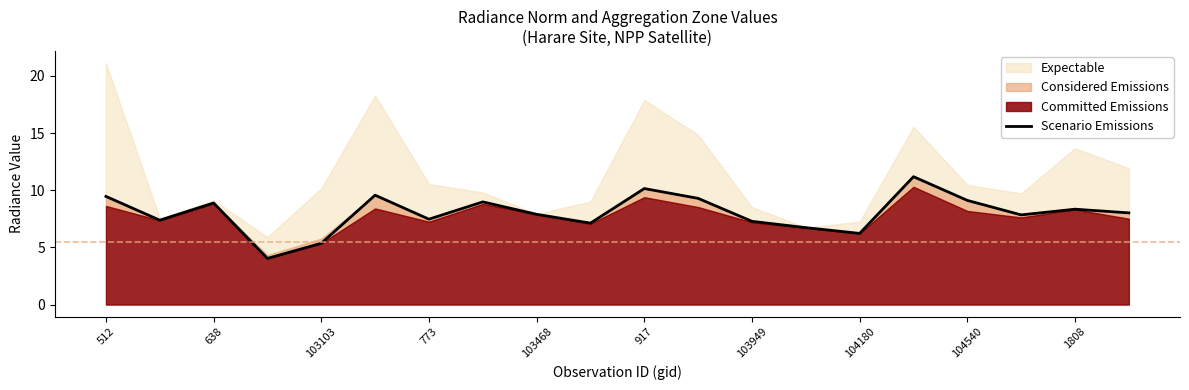

Which has a higher value, 773 or 19?

19